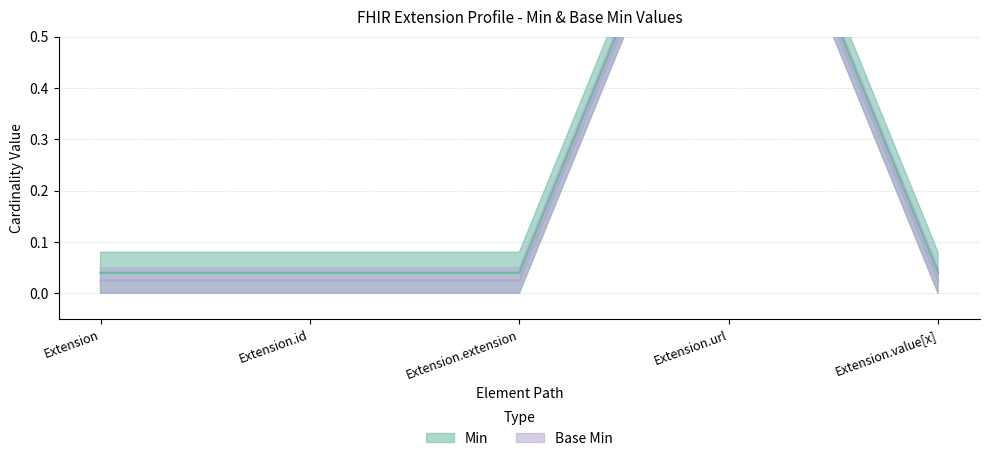

What is the label of the 2nd point from the left?

Extension.id